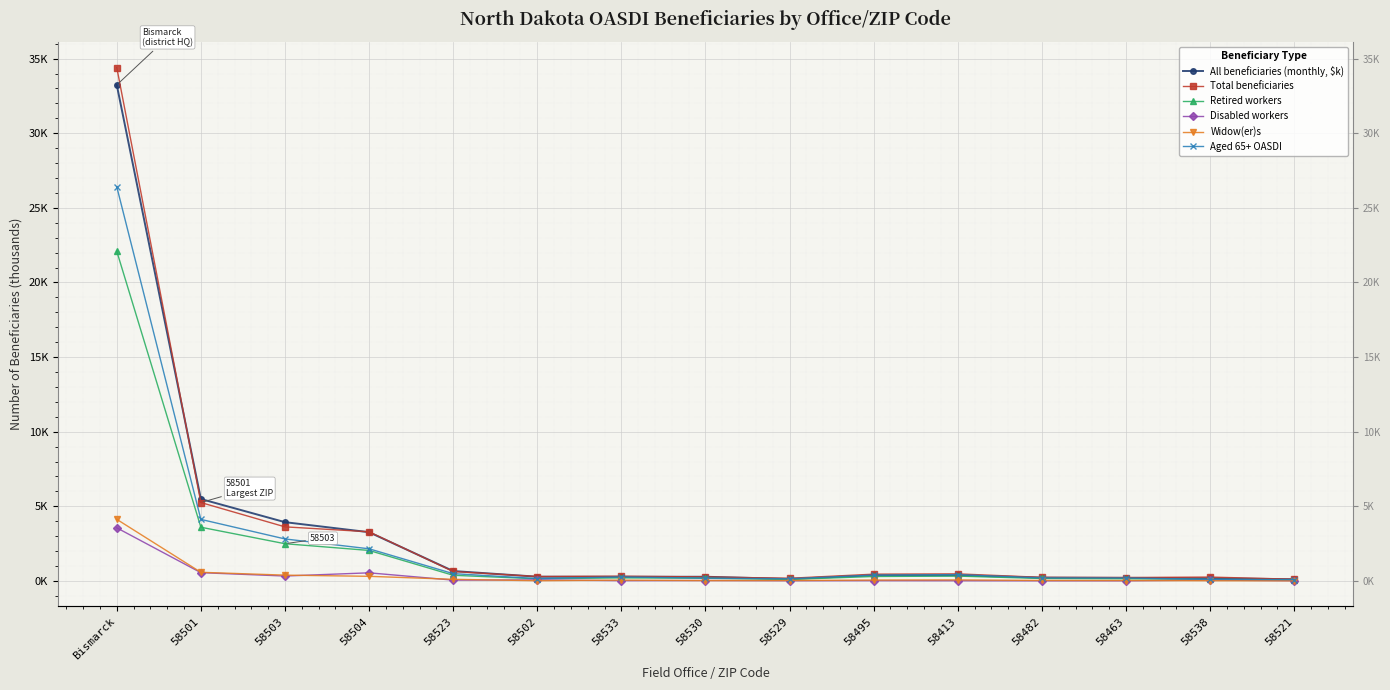

How many data points does each series have?

15